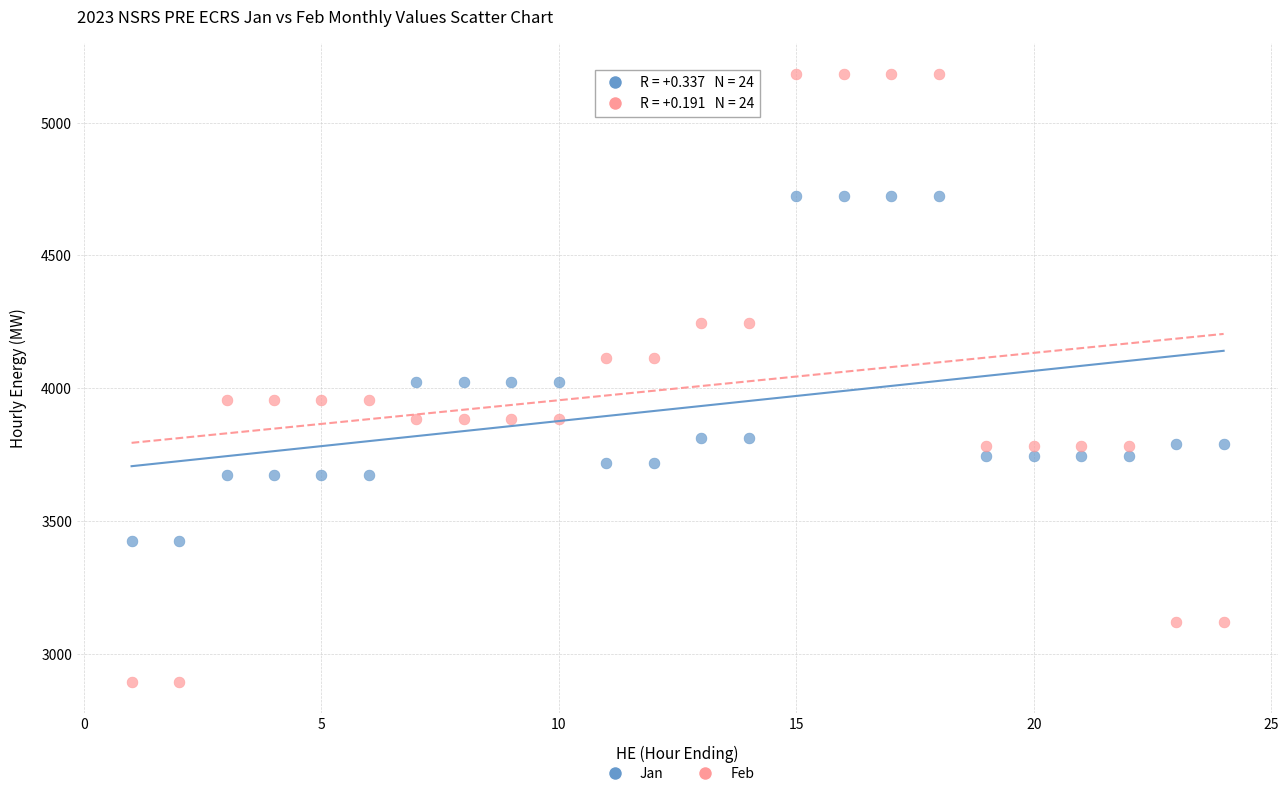

Across all data points, what is the range of X values (max minus min)?

23